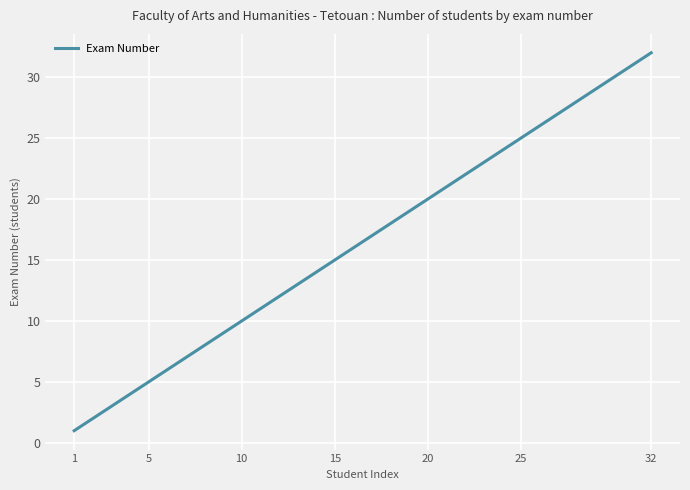

What is the sum of all values?

4950.0